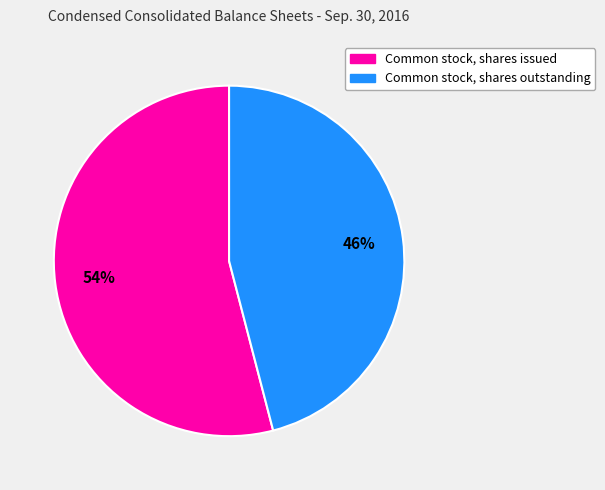

Combined, do Common stock, shares outstanding and Common stock, shares issued account for over 50%?

Yes